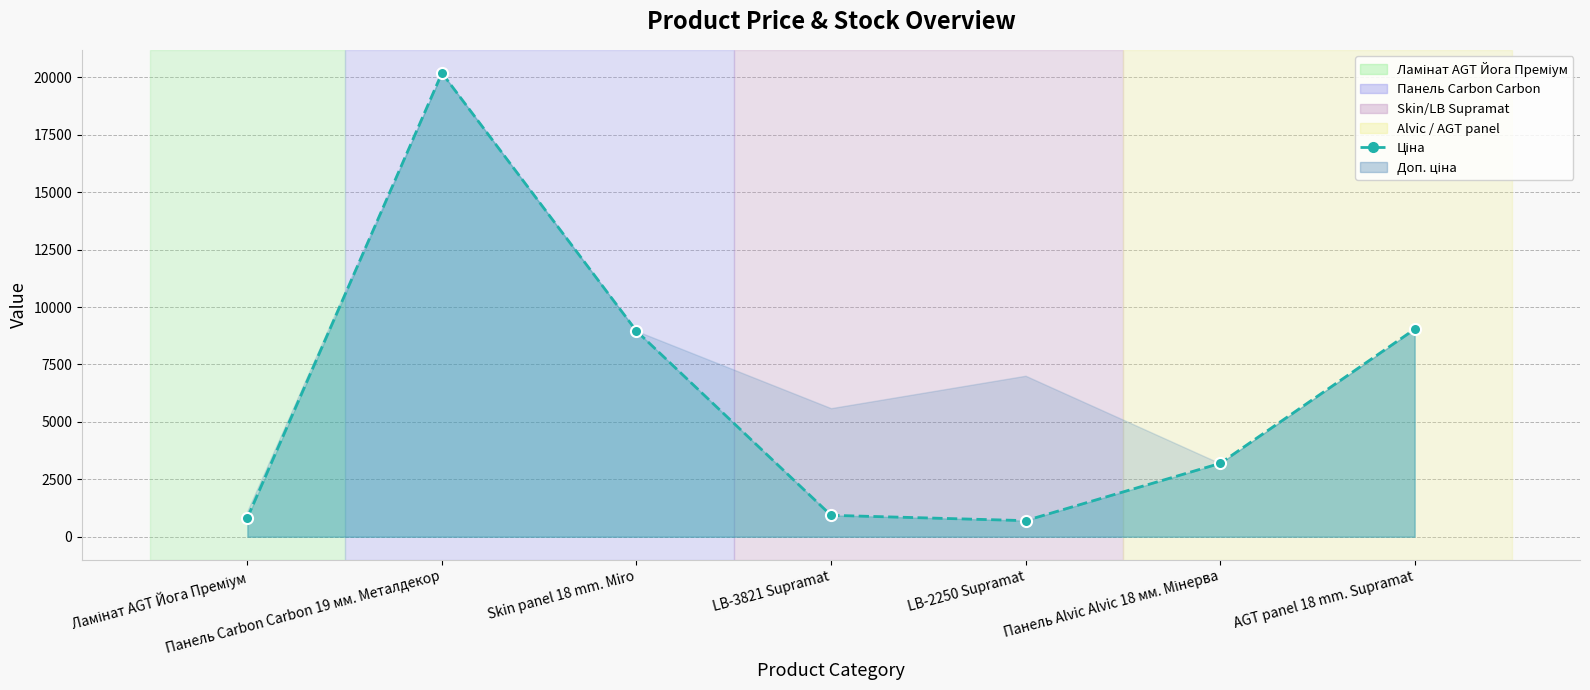

Which category has the lowest value across all series?

LB-2250 Supramat